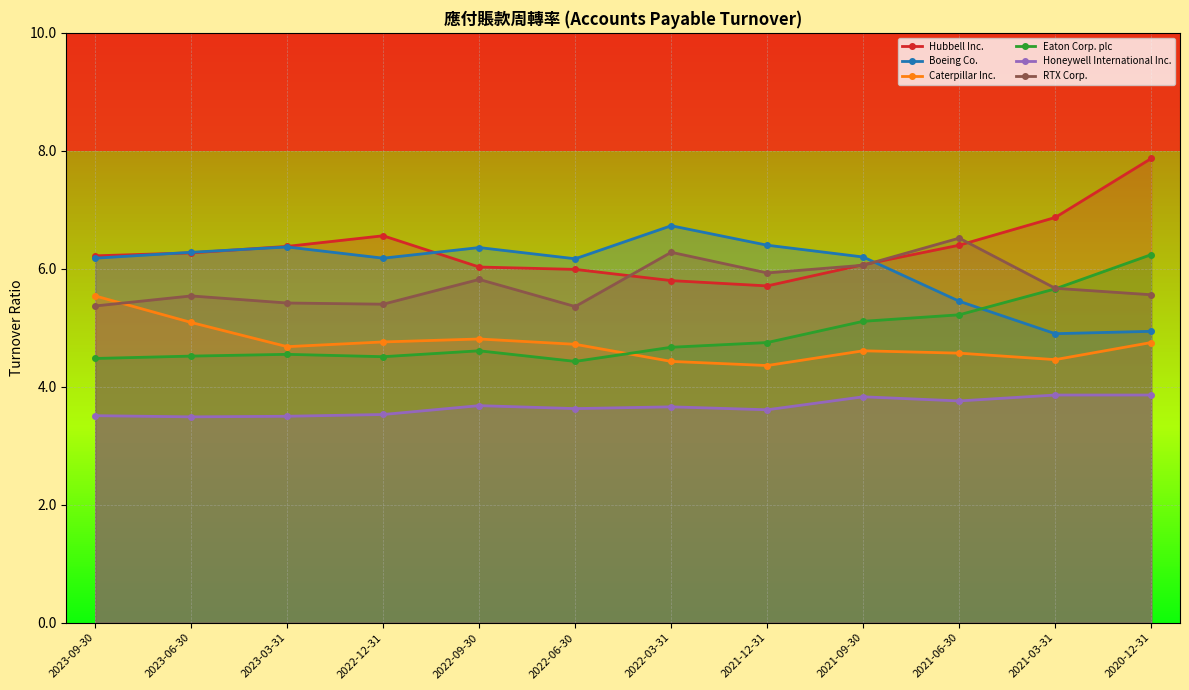

What is the label of the 8th point from the left?

2021-12-31